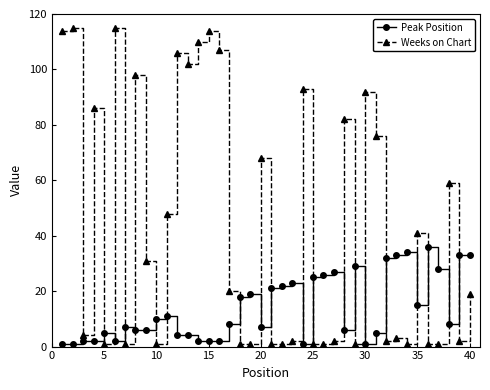

Which series has the largest total across all categories?

Weeks on Chart